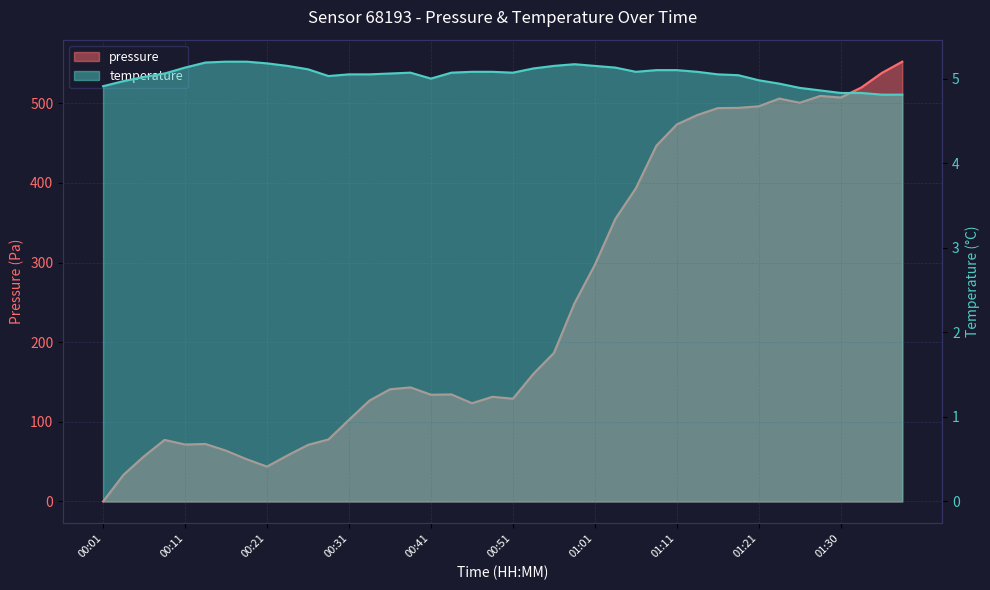

Which label corresponds to the largest value in the chart?

01:38